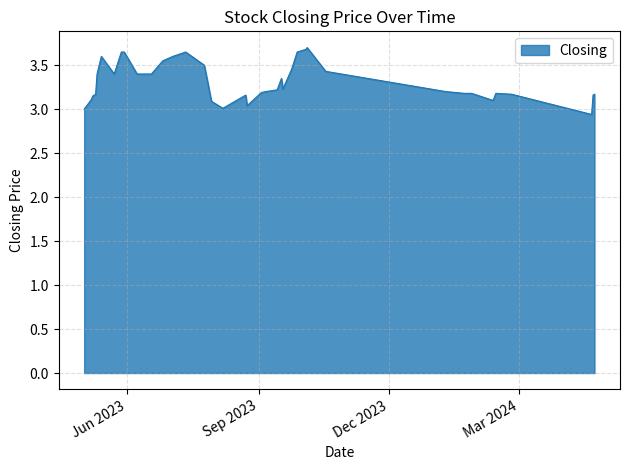

How many lines are shown in the chart?

1